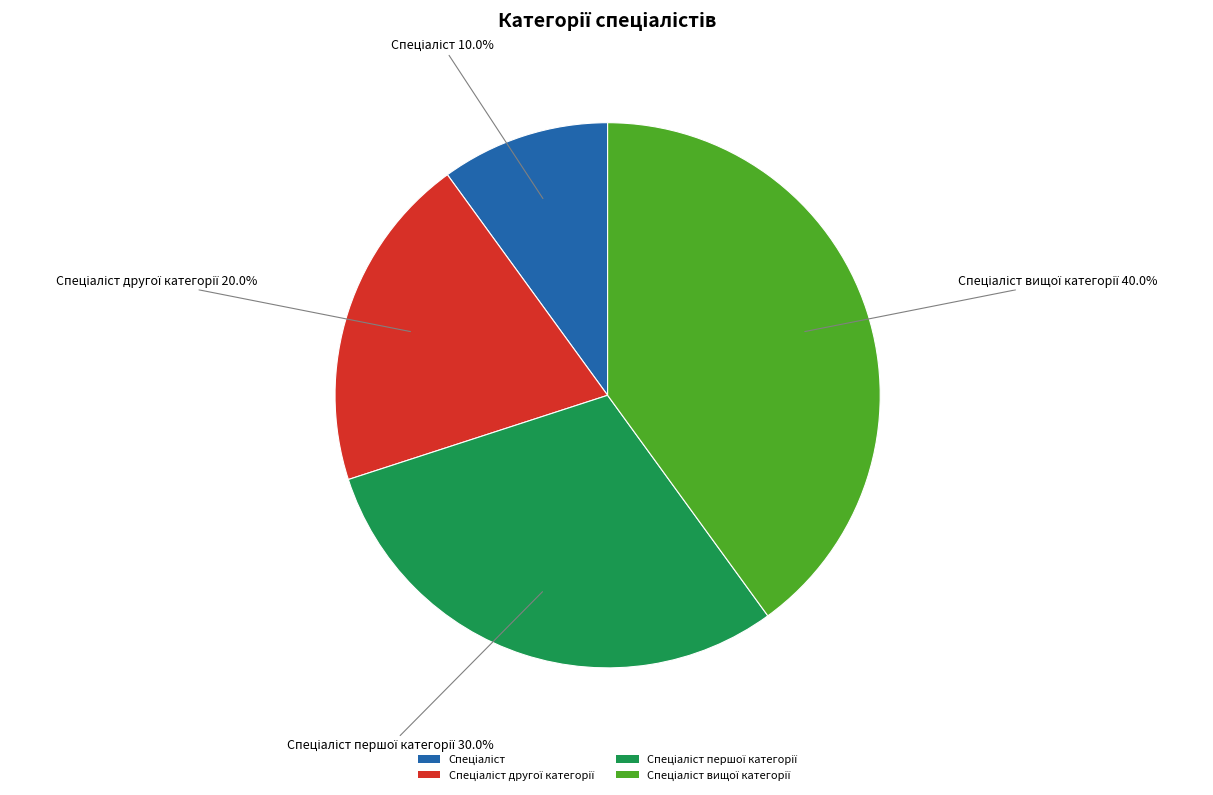

How many segments does this pie chart have?

4